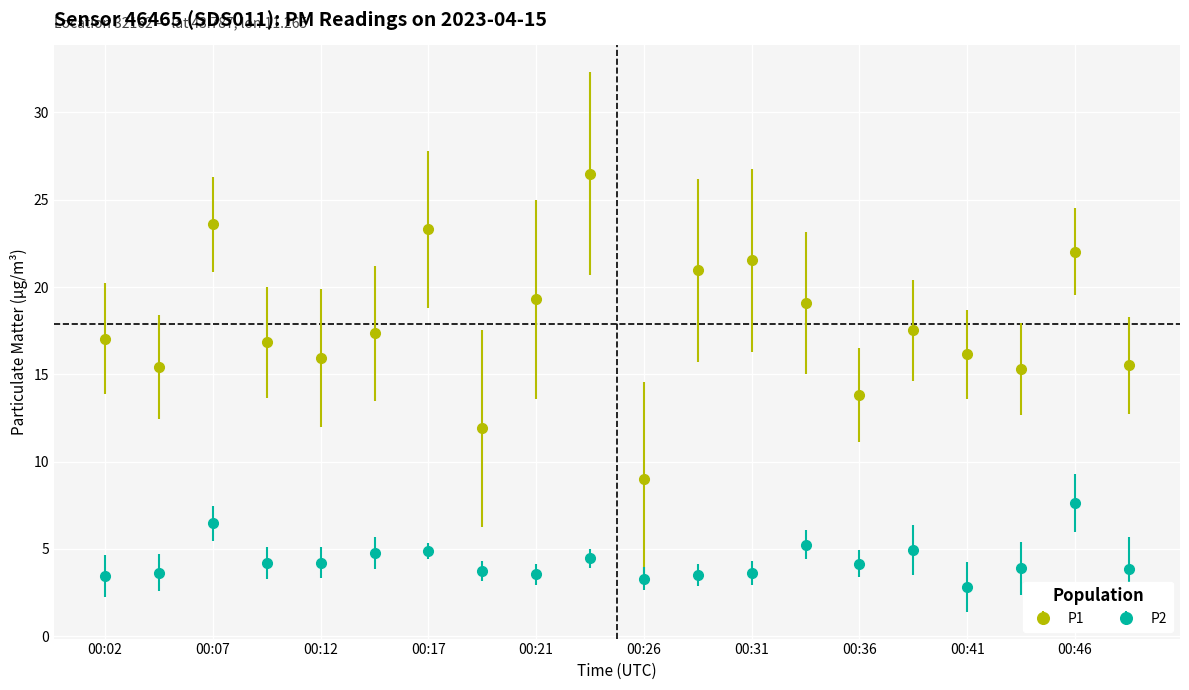

What is the value of the P1 point at the 6th from the left?

17.4